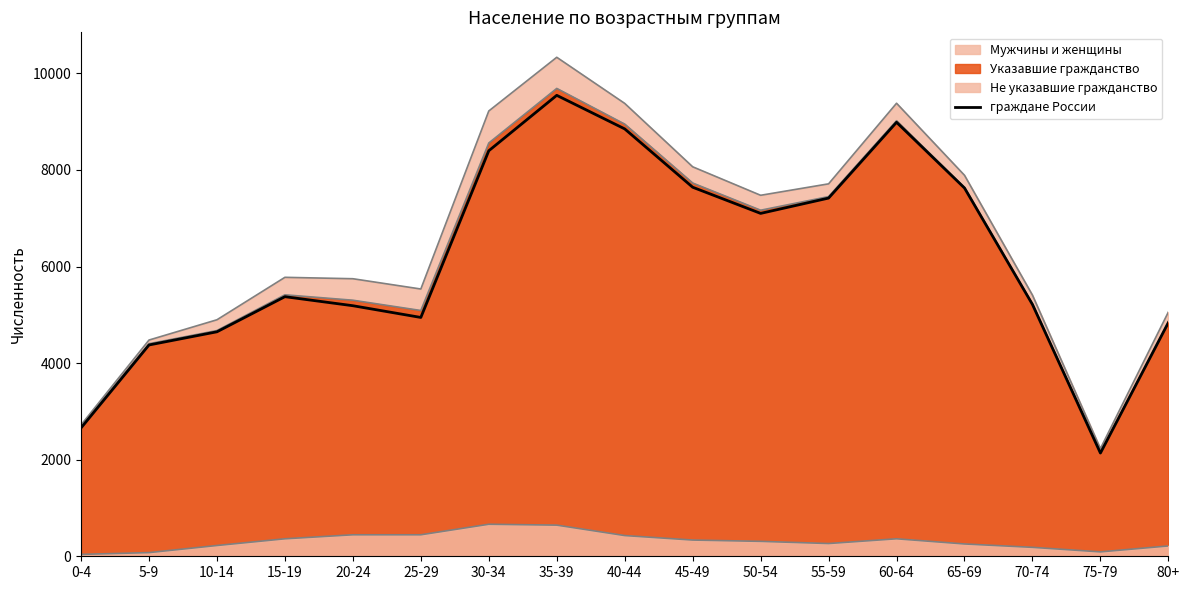

At which category does the data reach its first local peak?

15-19